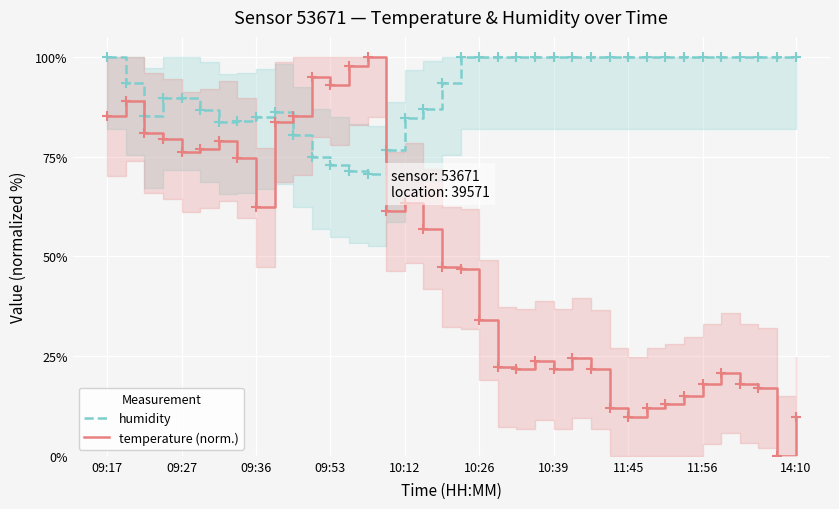

Reading left to right, transcribe all the data shown in this chart.

humidity: 100.0	93.4	85.1	89.6	89.7	86.7	83.7	83.8	85.0	86.2	80.5	74.9	72.9	71.3	70.6	76.7	84.7	86.9	93.4	100.0	100.0	100.0	100.0	100.0	100.0	100.0	100.0	100.0	100.0	100.0	100.0	100.0	100.0	100.0	100.0	100.0	100.0	100.0
temperature (norm.): 85.1	88.8	80.9	79.4	76.1	77.0	78.8	74.6	62.3	83.6	85.3	94.9	92.9	97.8	100.0	61.3	63.3	56.9	47.4	46.9	34.0	22.3	21.8	23.9	21.8	24.5	21.7	12.0	9.8	12.0	13.0	14.9	17.9	20.8	18.1	16.9	0.0	9.6